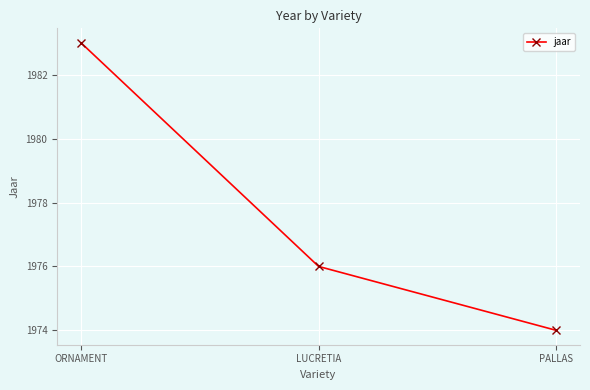

What is the sum of the values at PALLAS and ORNAMENT?

3957